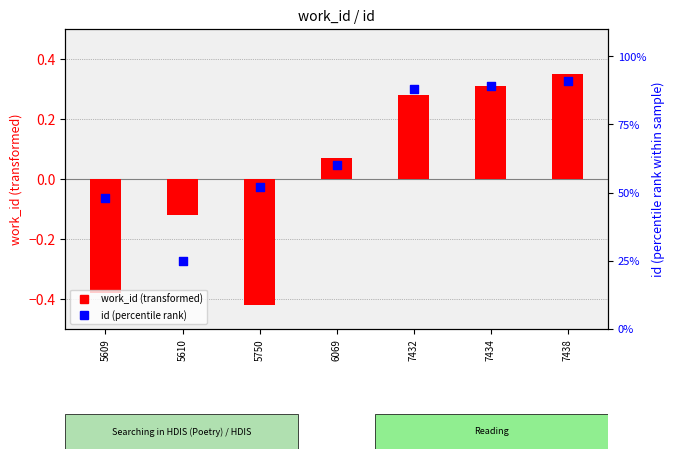

At which category is the sum across all series the highest?

7438